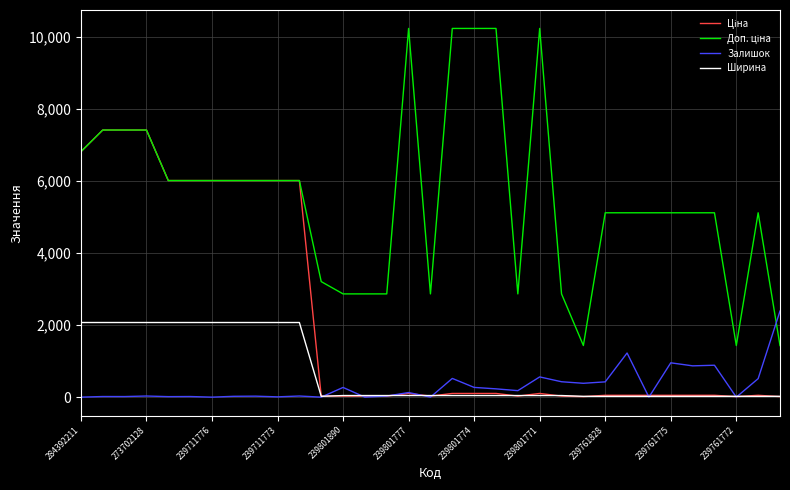

What is the greatest value displayed?

10228.0